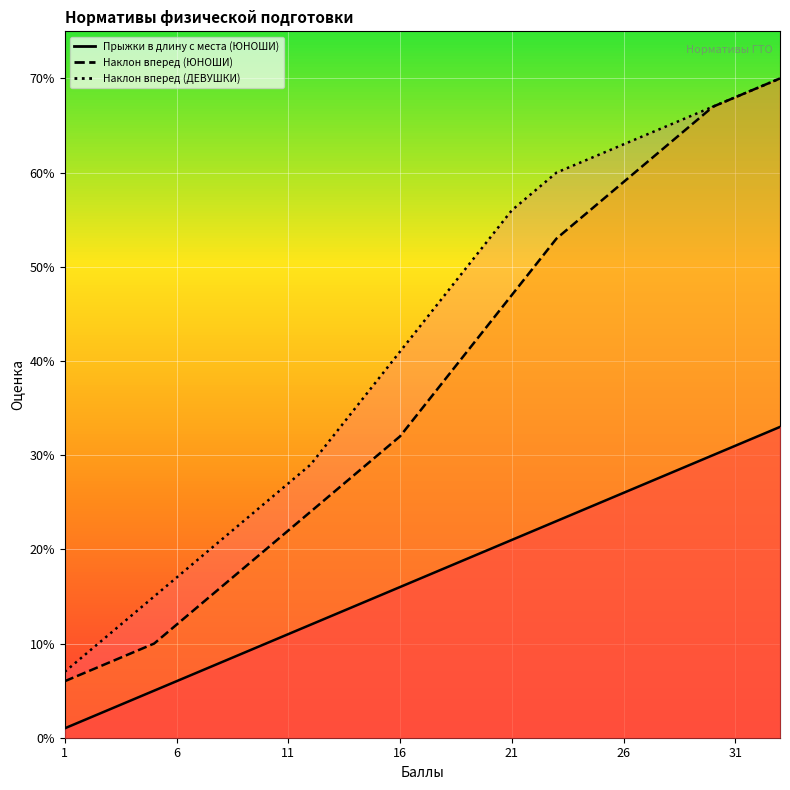

How many data points in Наклон вперед (ЮНОШИ) are less than 35?

16